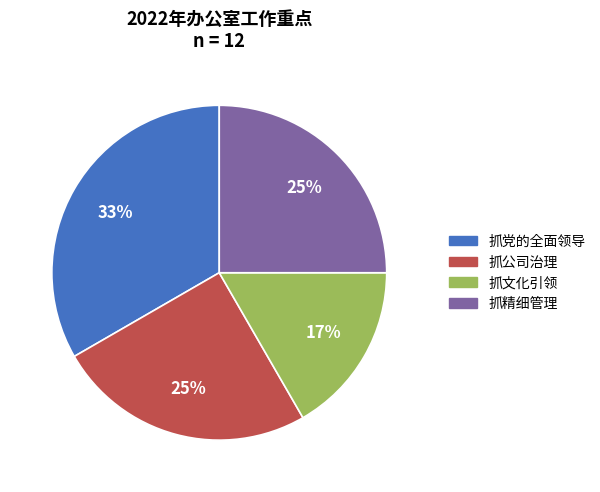

Count the number of slices in the pie.

4